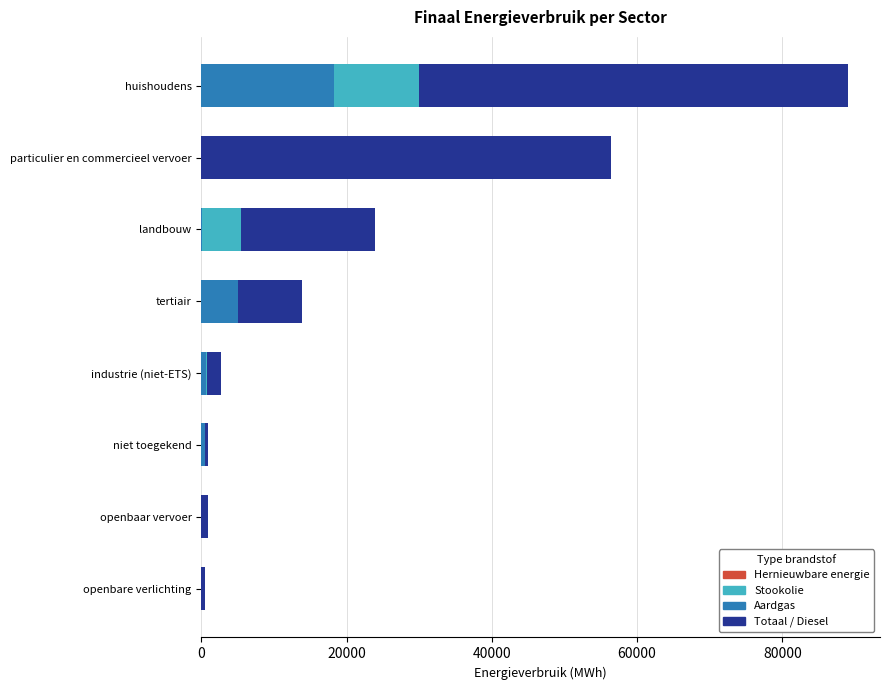

At how many categories does at least one series exceed 487?

7